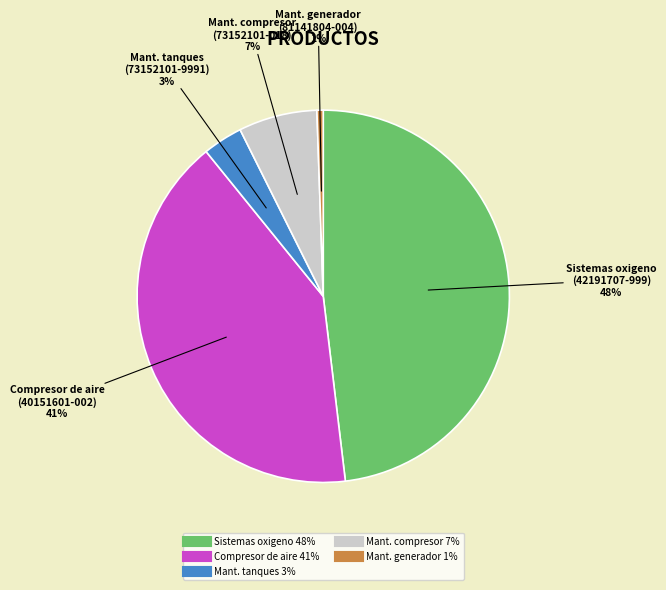

Does any single category account for the majority?

No